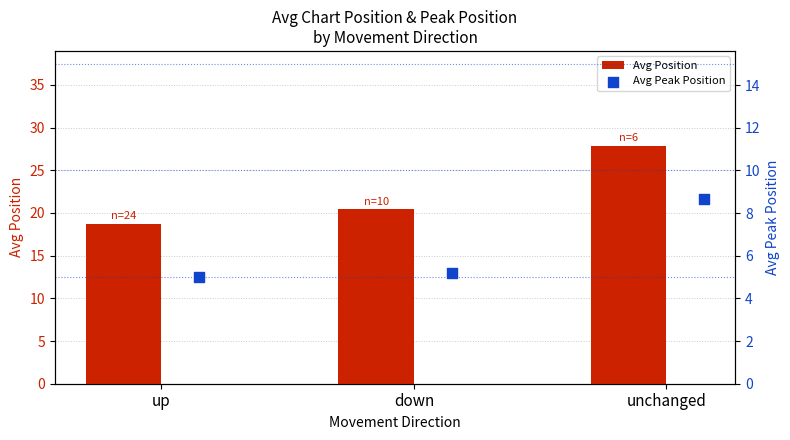

Which series contains the lowest Y value?

Avg Peak Position